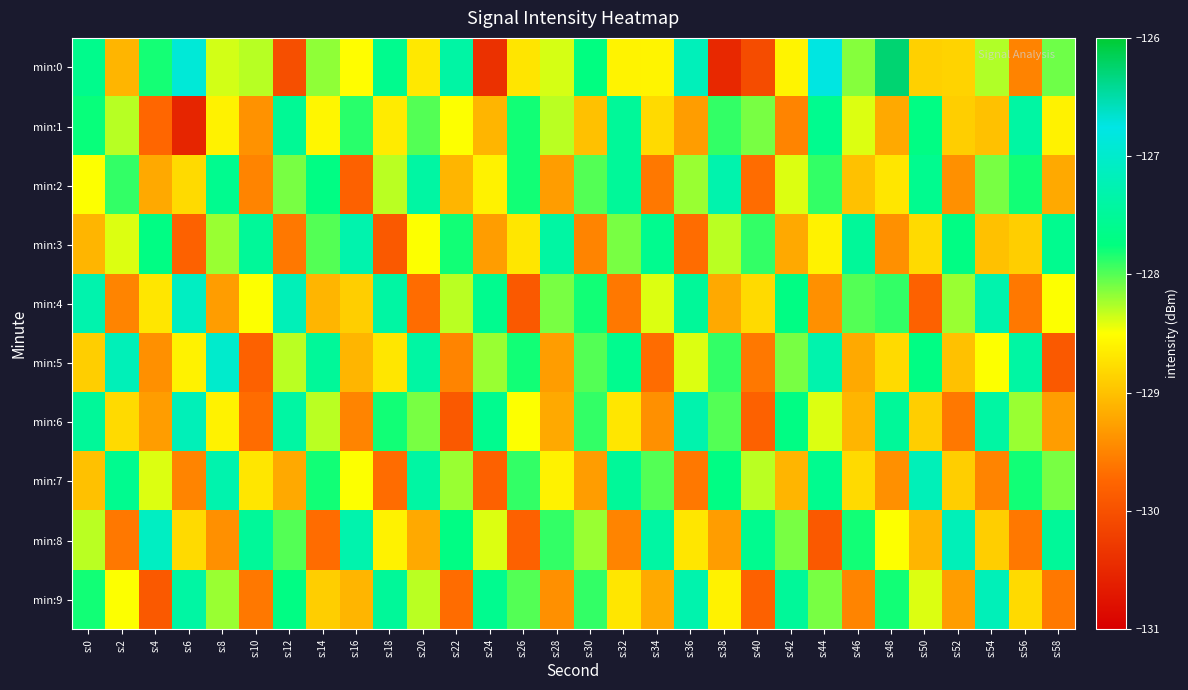

How many distinct data groups are displayed?

10